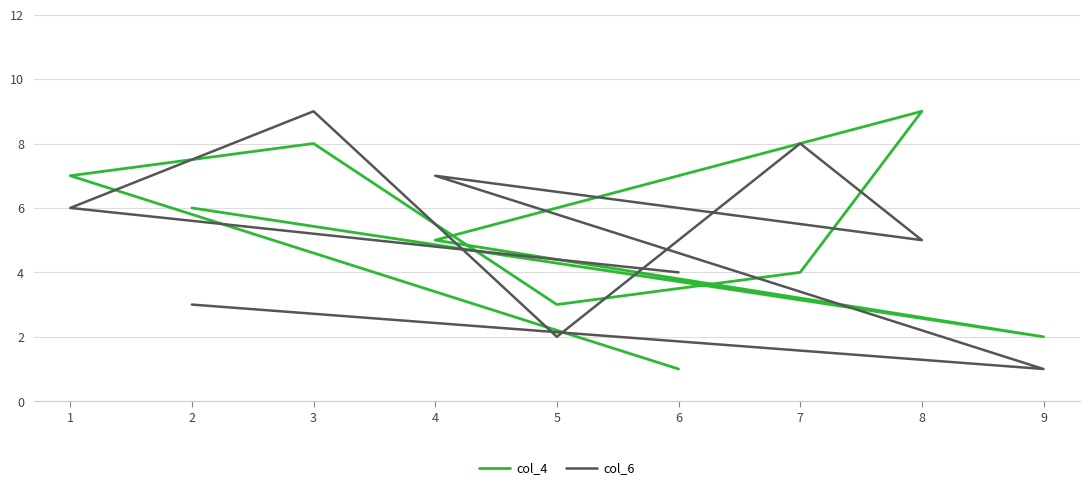

Is it true that col_6 equals 5 at 2?

False